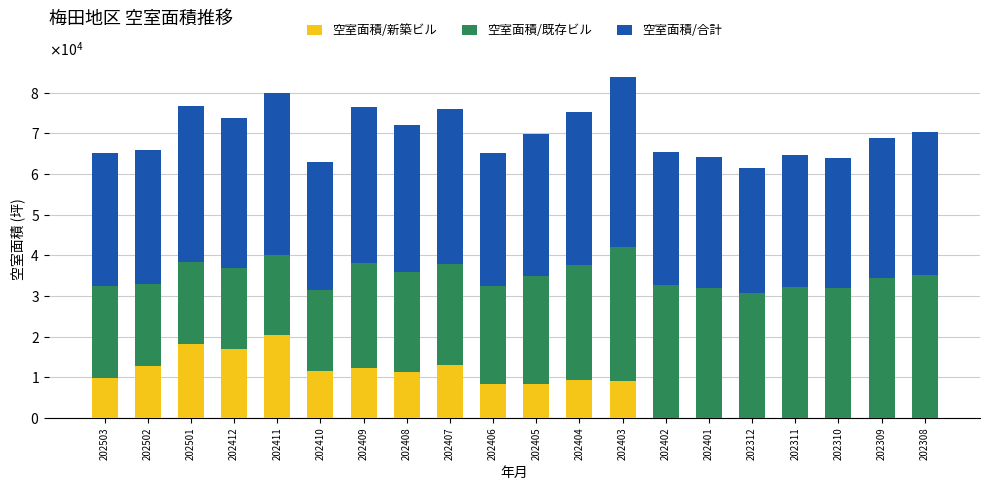

What is the difference between the maximum and minimum values in the 空室面積/新築ビル series?

20410